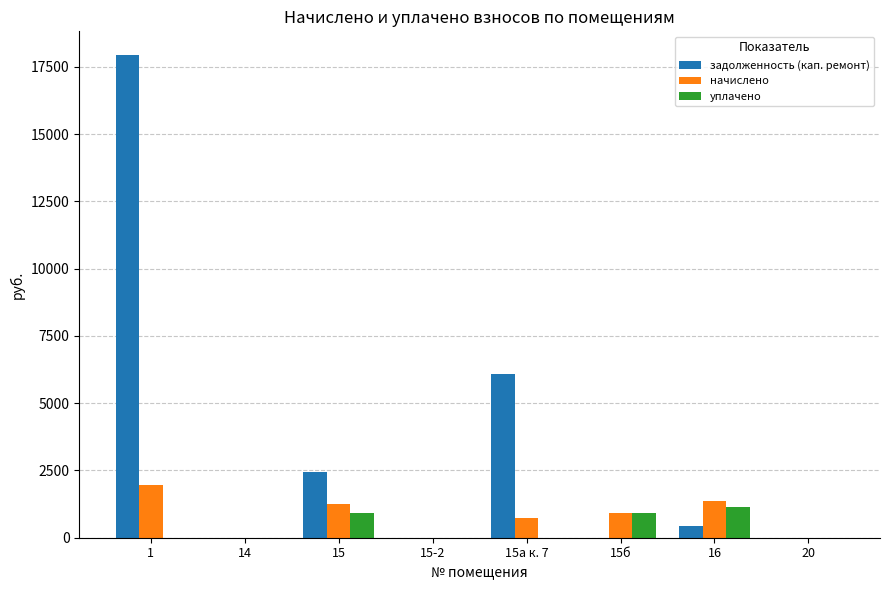

What is the average value of the уплачено series?

370.0